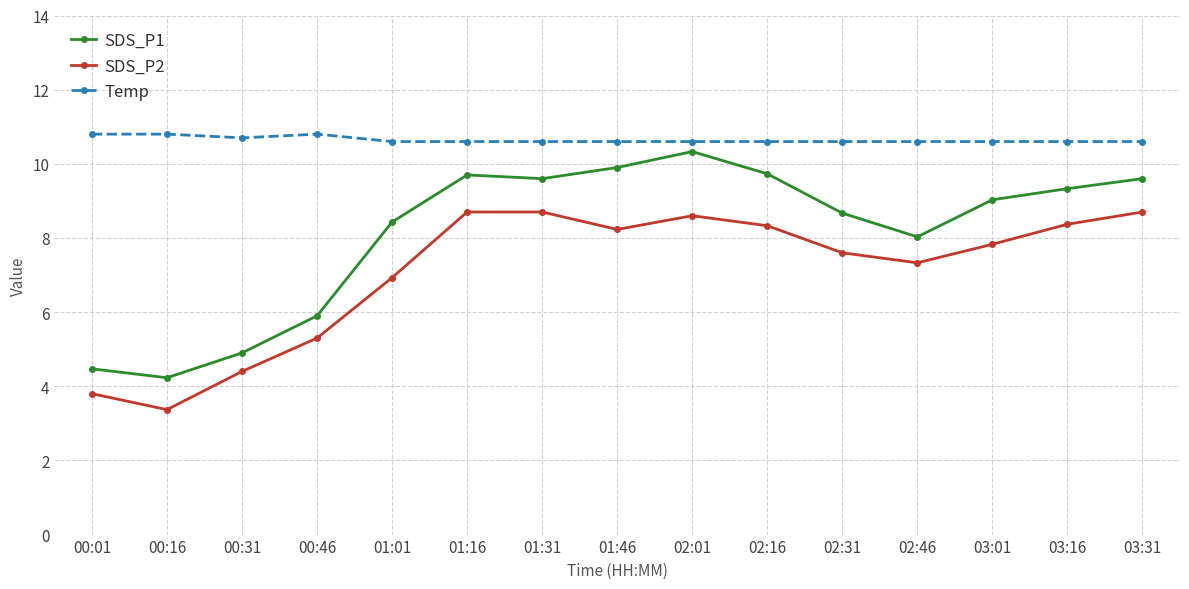

What is the value of the SDS_P1 point at the 10th from the left?

9.7